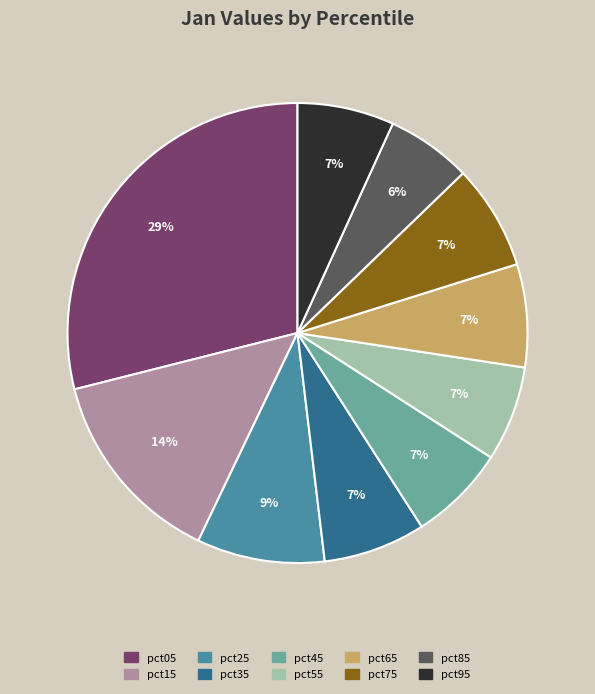

What percentage is the pct85 slice, to the nearest percent?

6%